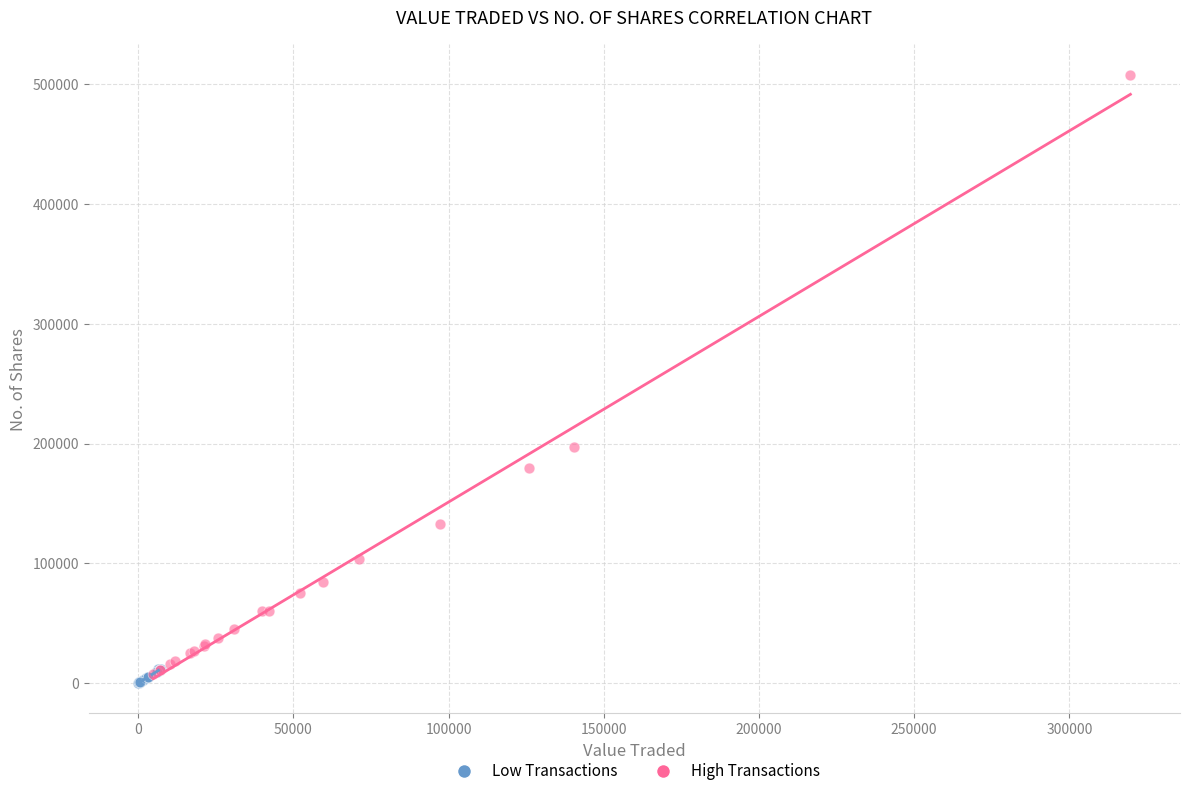

Which series reaches the maximum Y coordinate?

High Transactions